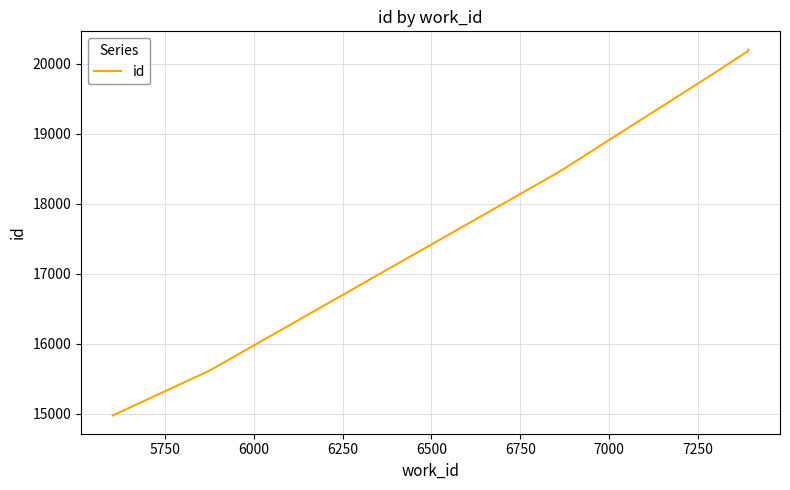

True or false: there are more than 0 points higher than both neighbors.

False